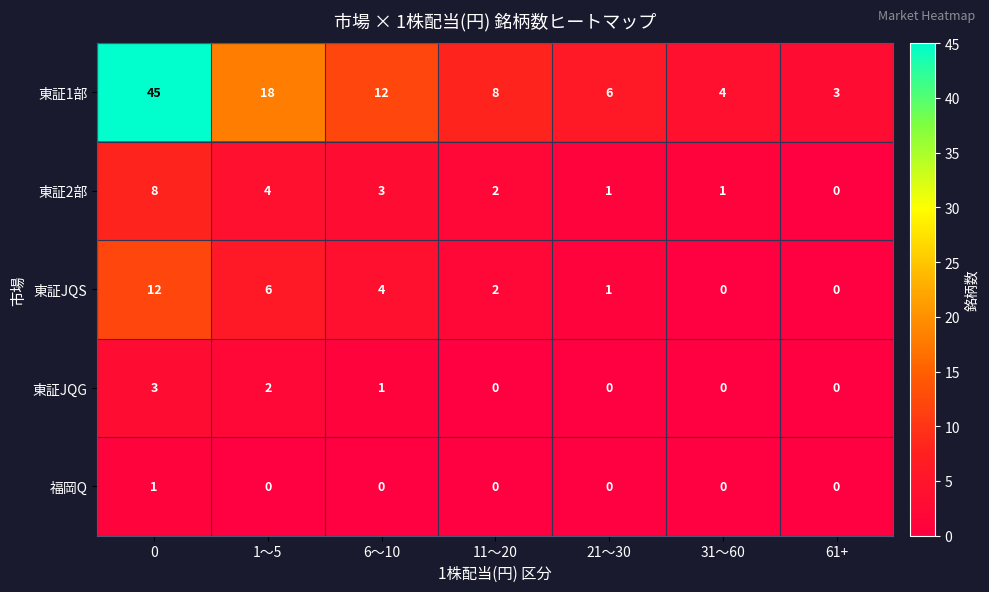

Is it true that 東証JQG equals -2 at 21〜30?

False